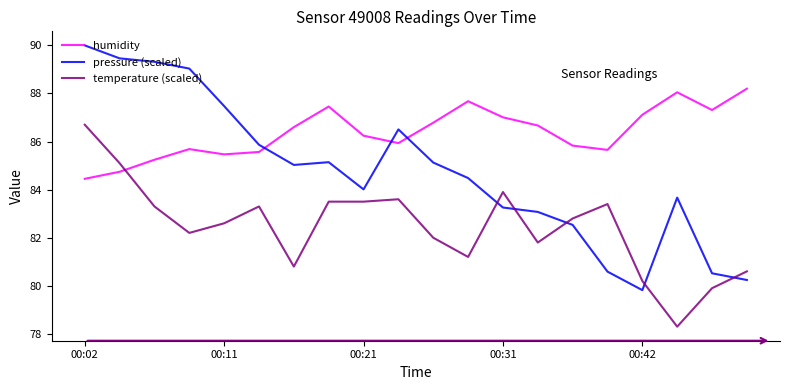

What is the greatest value displayed?

90.0